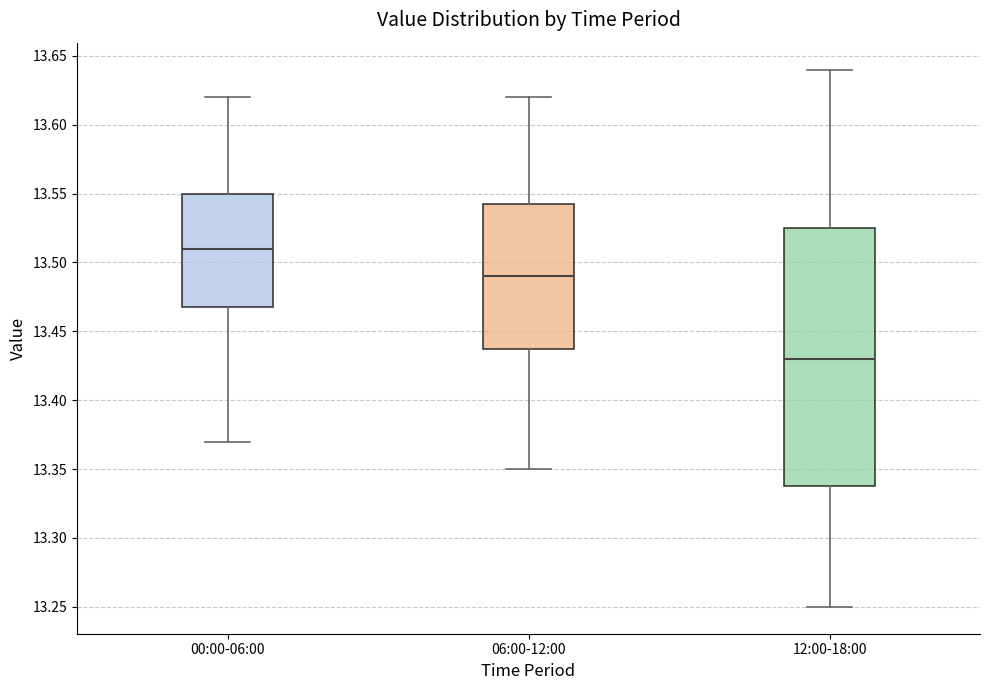

Reading left to right, read every box against the y-axis: the position of its median line, the range the box covers, and the ends of its whiskers. The values are not printed on the chart, so give them approximately, as read against the axis.

00:00-06:00: median 13.510, box 13.470 to 13.550, whiskers 13.370 to 13.620
06:00-12:00: median 13.490, box 13.440 to 13.545, whiskers 13.350 to 13.620
12:00-18:00: median 13.430, box 13.340 to 13.525, whiskers 13.250 to 13.640